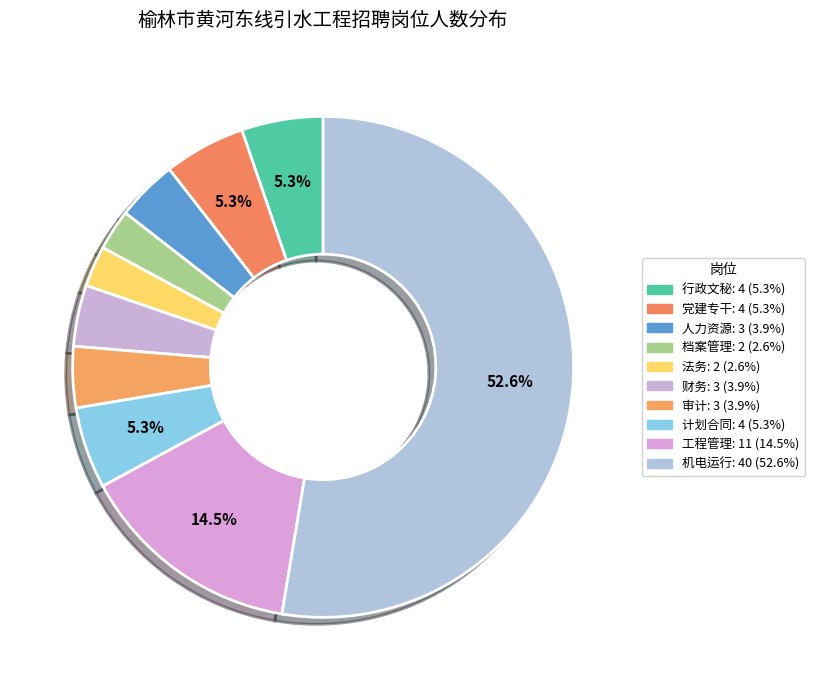

To the nearest percent, what is the combined percentage of 党建专干 and 行政文秘?

11%